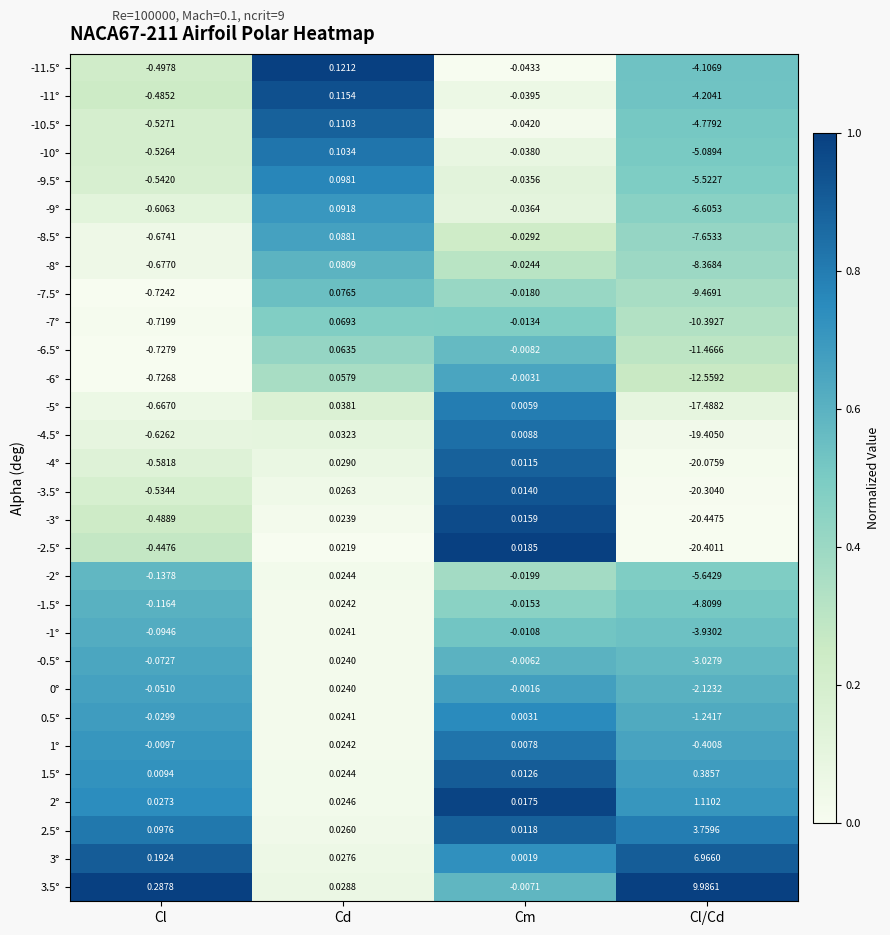

Which series has the largest range (max minus min)?

-3°